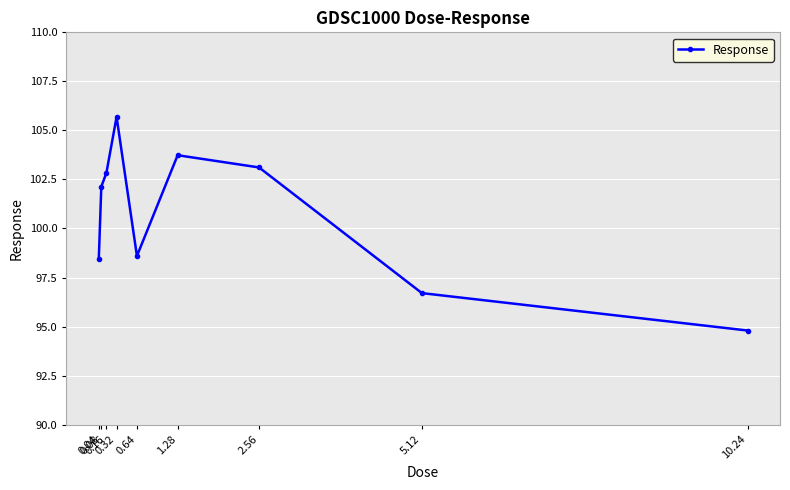

What is the label of the 7th point from the left?

2.56